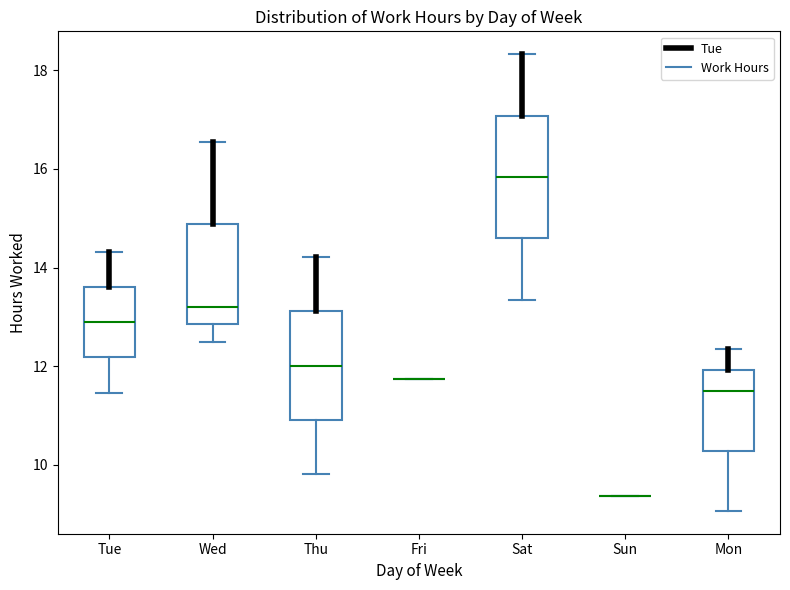

Where is the lower edge of the box for Thu on the y-axis? The values are not printed on the chart, so give them approximately, as read against the axis.

11.0